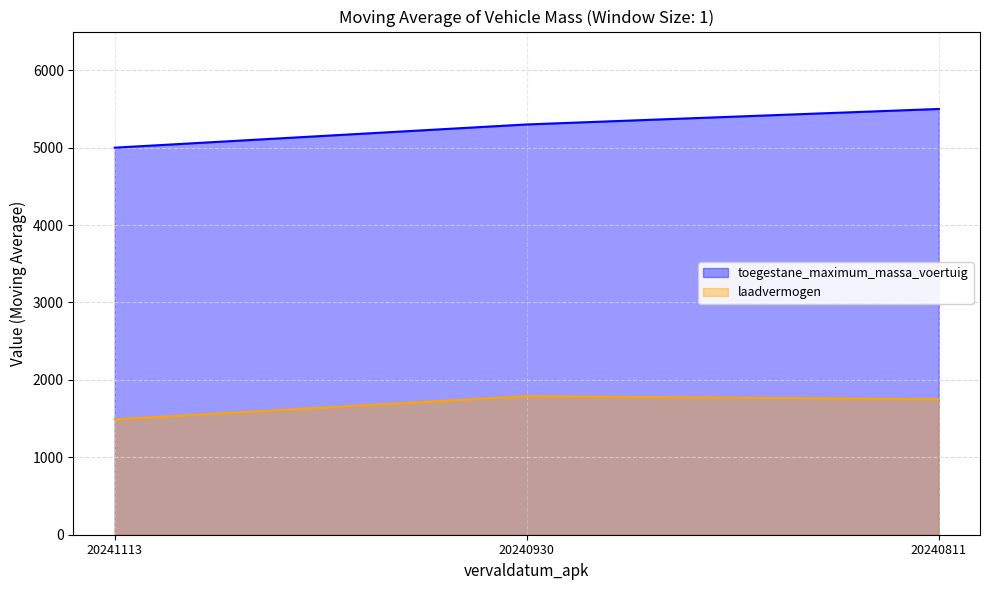

Which has a higher value, 20241113 or 20240930?

20240930